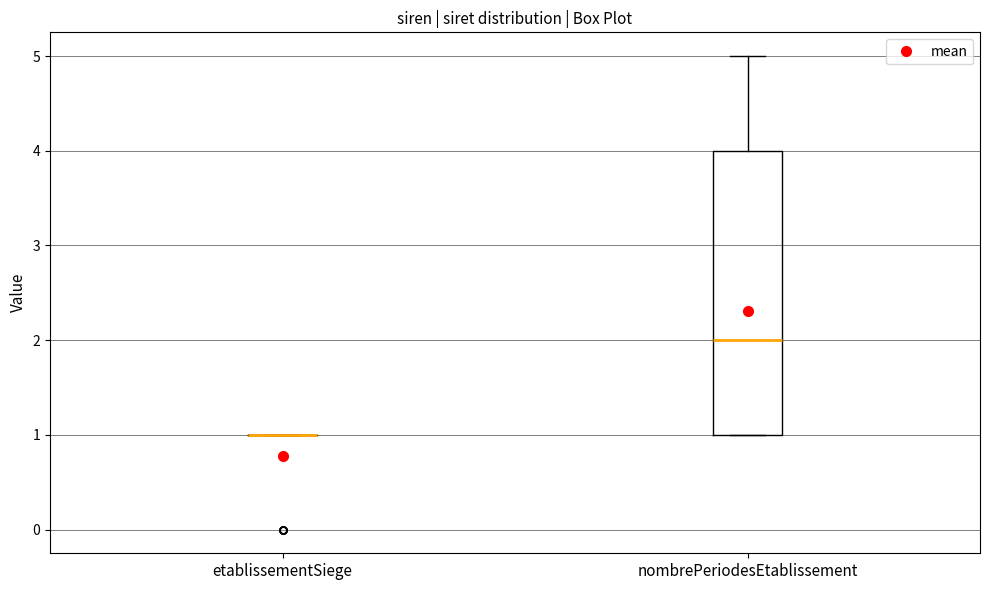

Comparing the boxes themselves (not the whiskers), which one is the tallest?

nombrePeriodesEtablissement